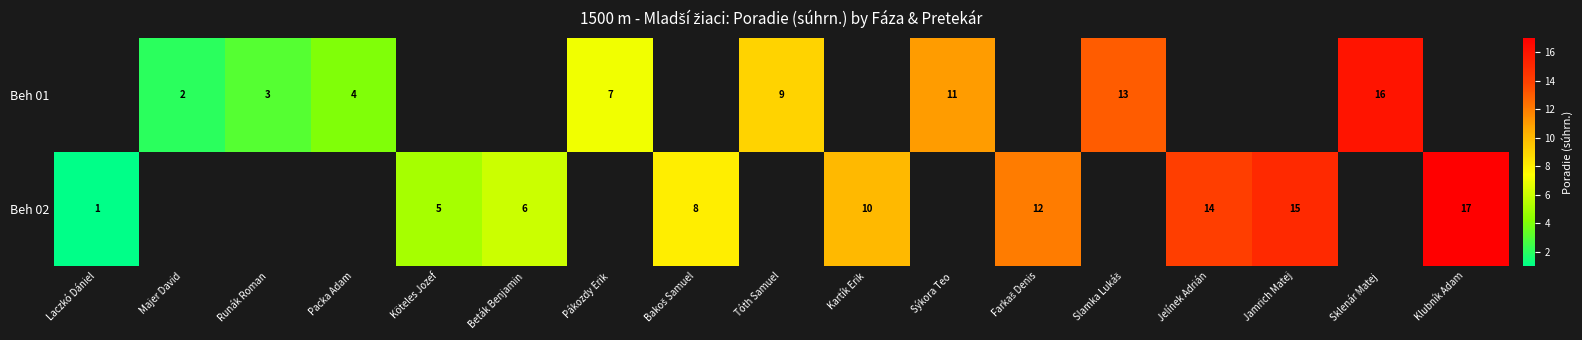

Is it true that Beh 01 equals 3 at Majer David?

False